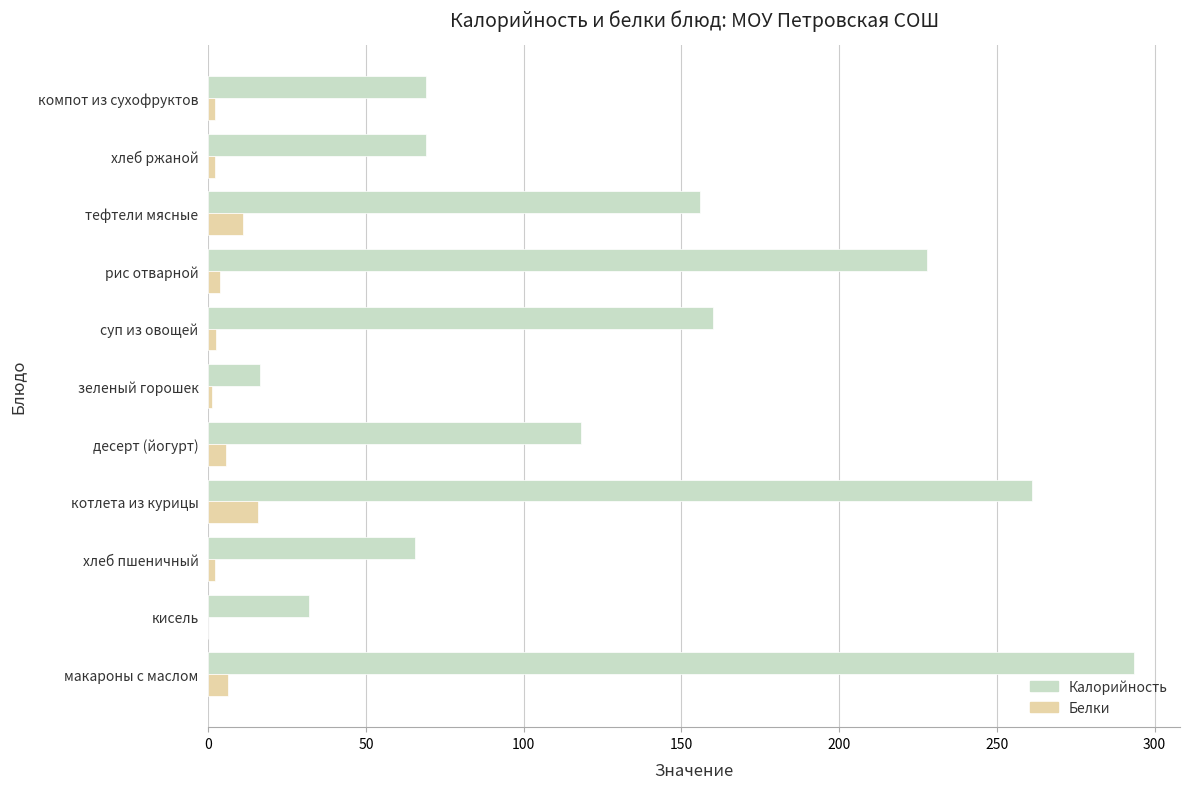

Is the value of Белки at макароны с маслом greater than the value of Калорийность at хлеб пшеничный?

No